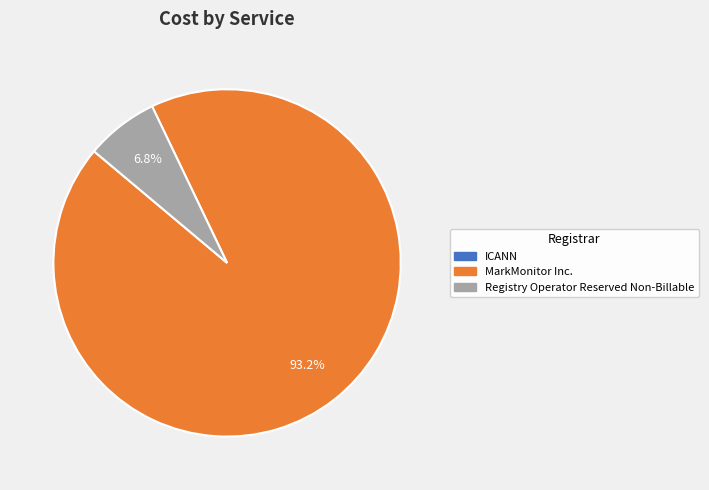

To the nearest percent, what is the average slice percentage?

50%